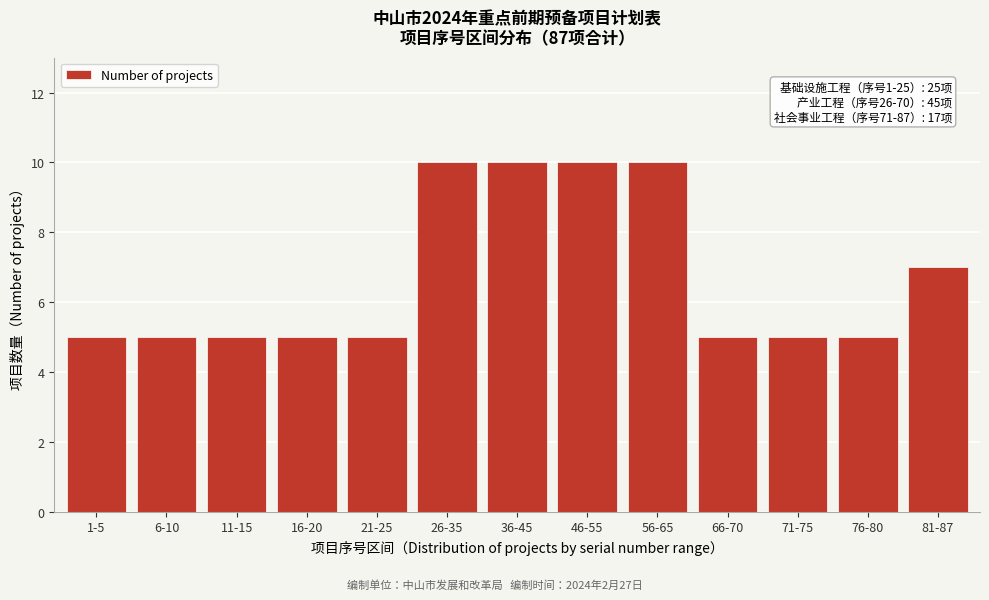

Reading right to left, list all the values displayed in this chart.

7	5	5	5	10	10	10	10	5	5	5	5	5